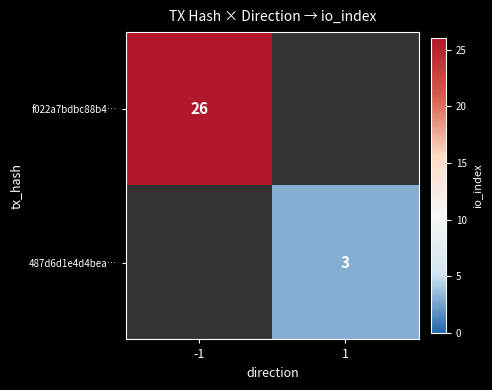

True or false: 487d6d1e4d4bea… has a value of 3 at 1.

True